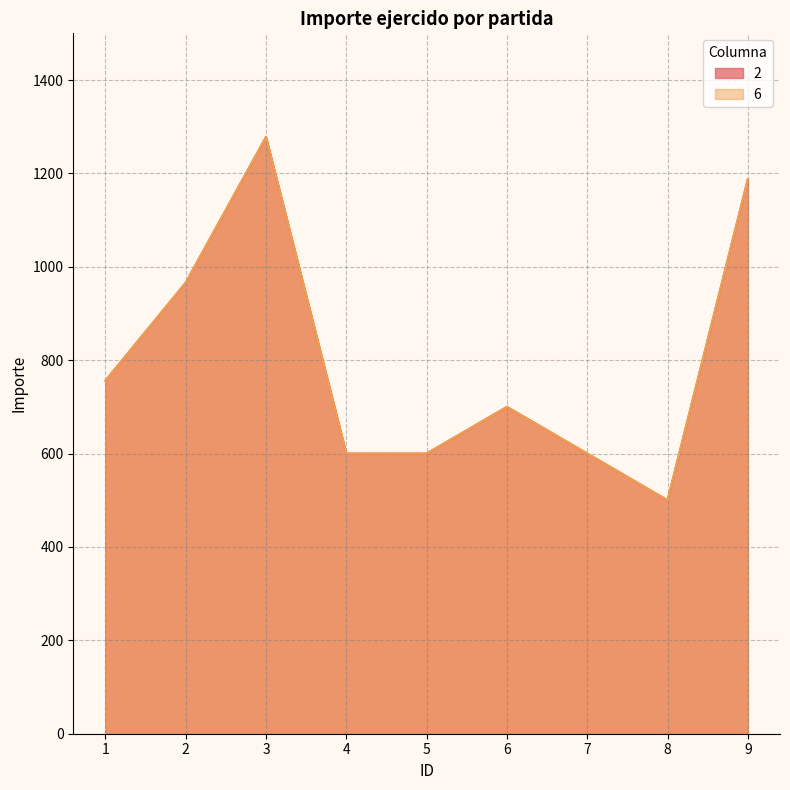

At how many categories does at least one series exceed 643?

5